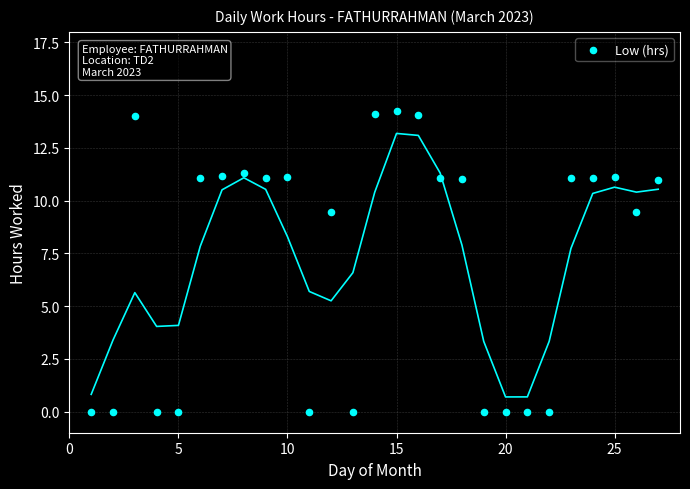

What is the range of X values (max minus min)?

26.0